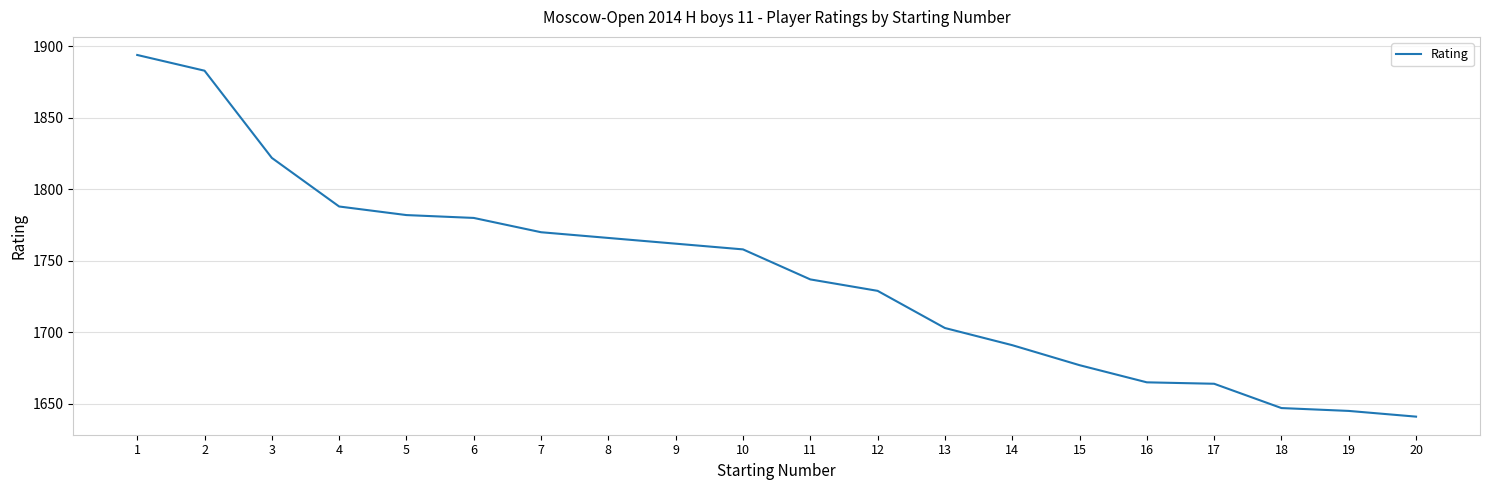

Which category has the lowest value across all series?

20